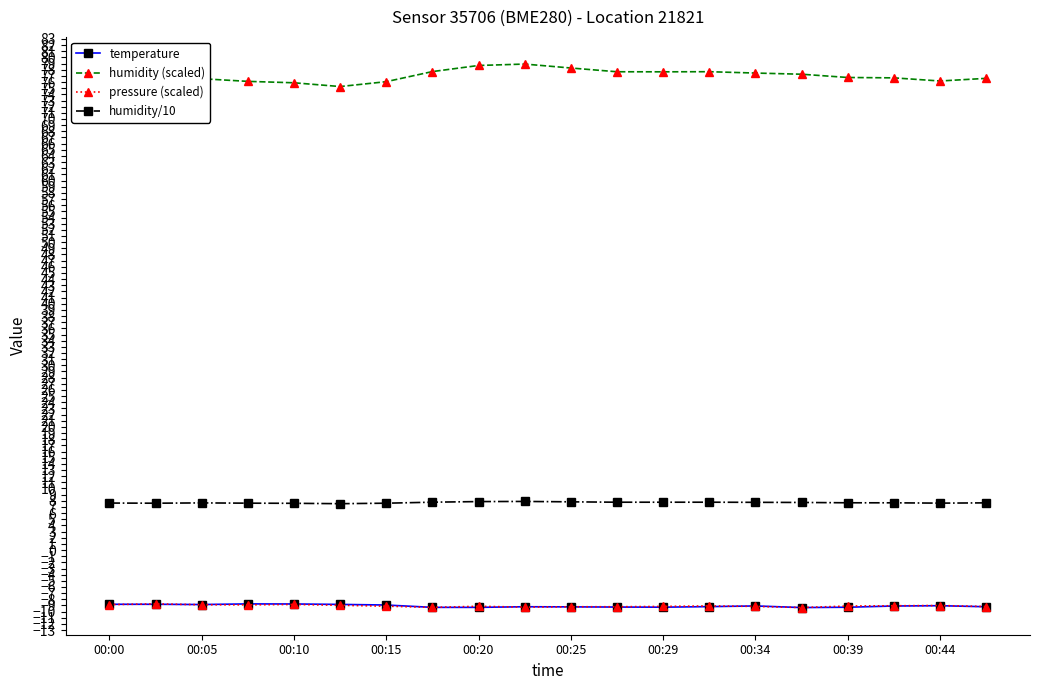

True or false: humidity (scaled) and humidity/10 intersect in this chart.

False